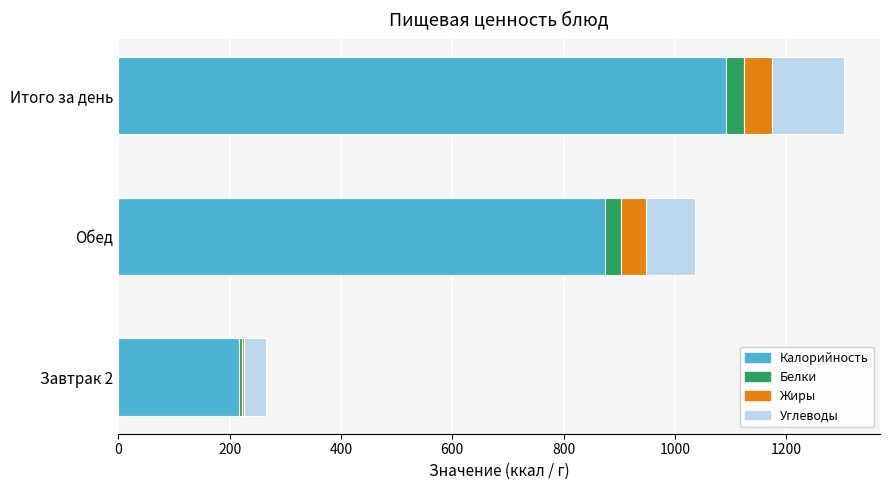

What is the average value of the Калорийность series?

727.5